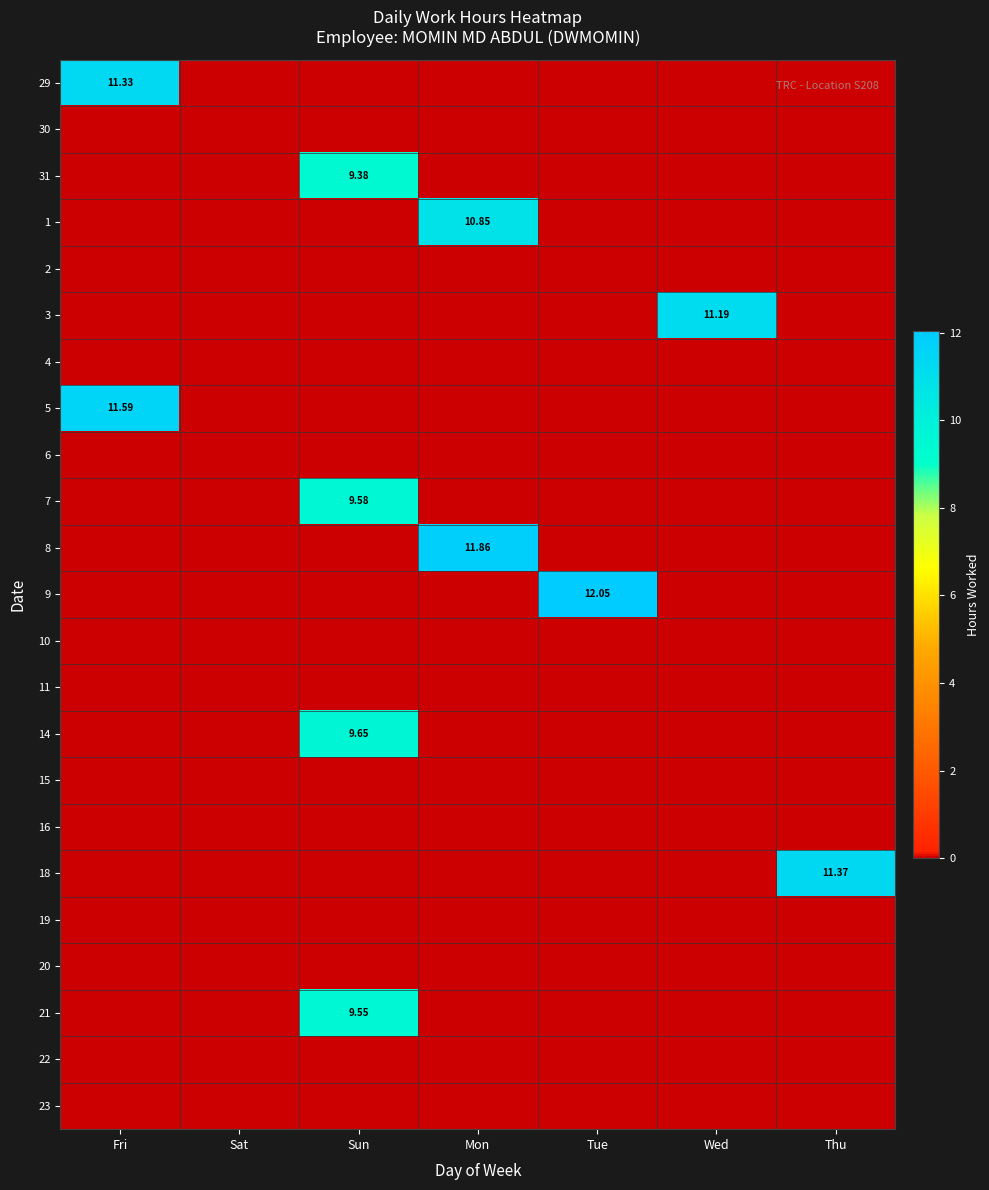

Is it true that 18 equals 0.0 at Tue?

True